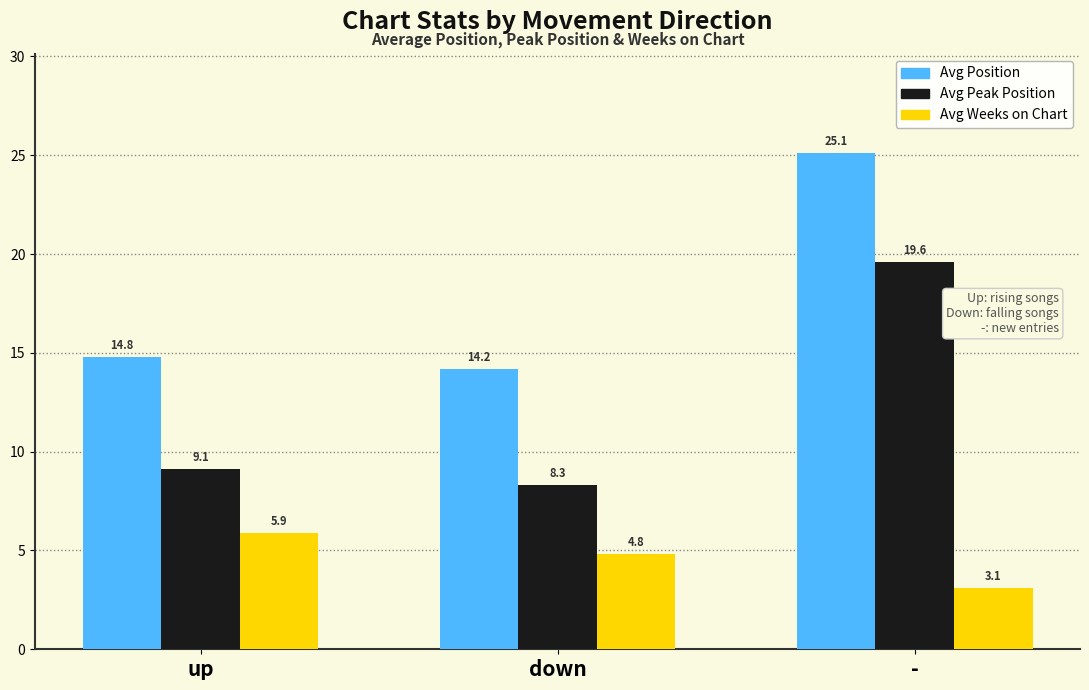

Read the Avg Weeks on Chart value at -.

3.1